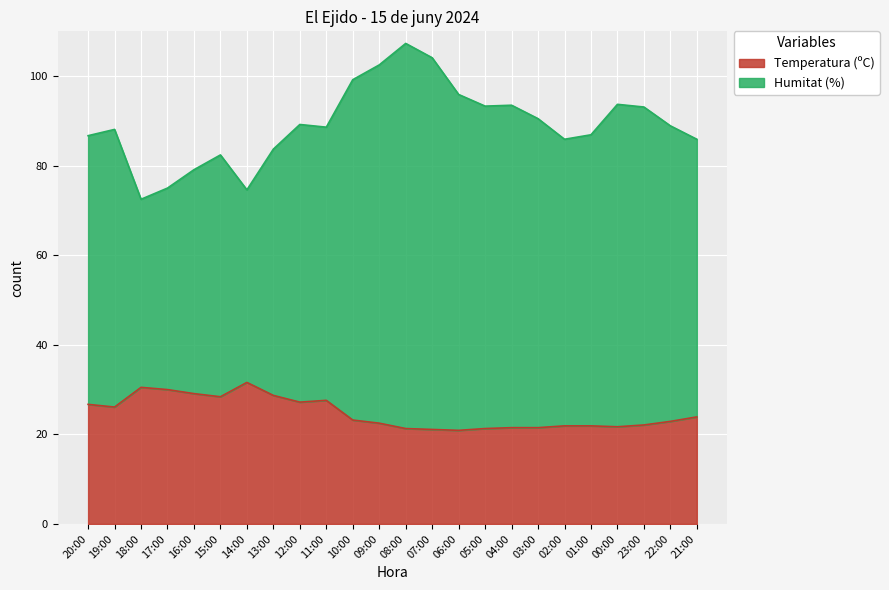

At which label is Humitat (%) closest to 89?

22:00